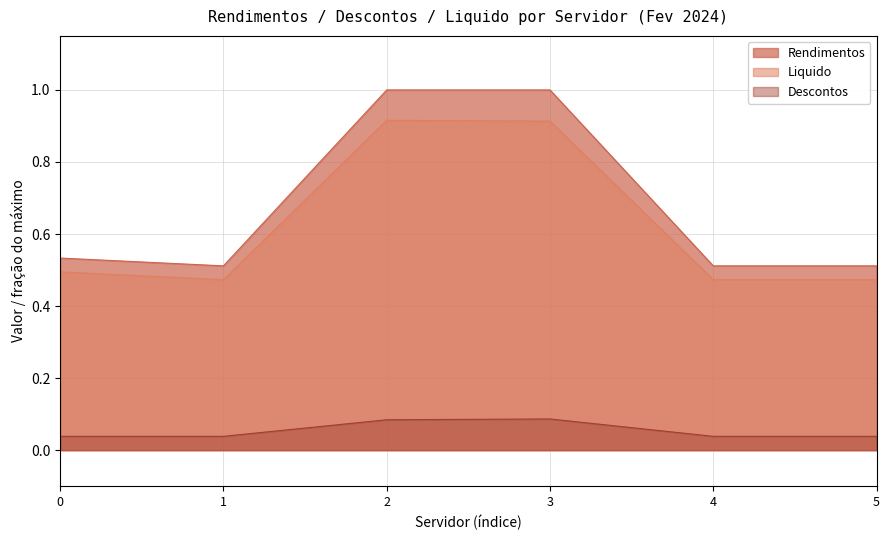

Is the value of Descontos at 2 greater than the value of Rendimentos at 1?

No